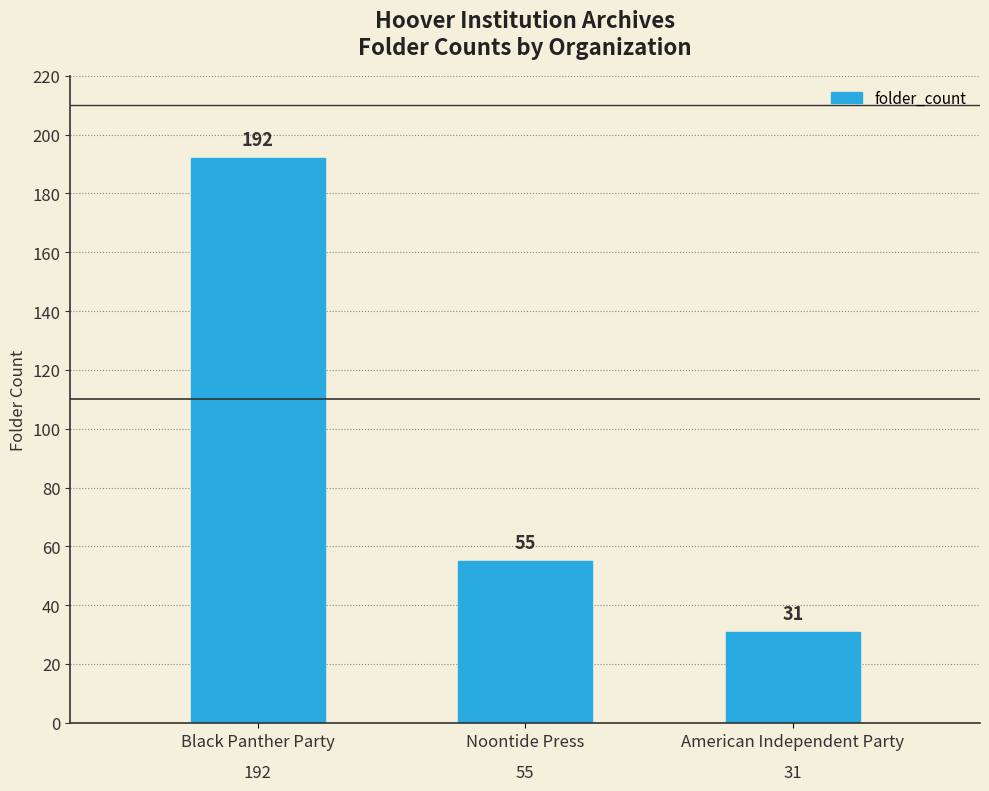

Does the chart contain stacked bars?

No